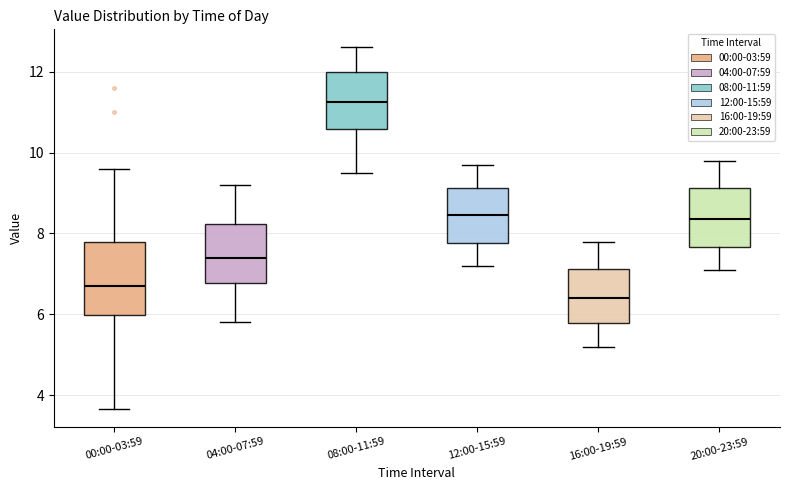

Reading left to right, transcribe this box plot: for each box, give where its median line is, the range the box spans, and where its two whiskers end, as read against the y-axis. The values are not printed on the chart, so give them approximately, as read against the axis.

00:00-03:59: median 6.8, box 6.0 to 7.8, whiskers 3.6 to 9.6
04:00-07:59: median 7.4, box 6.8 to 8.2, whiskers 5.8 to 9.2
08:00-11:59: median 11.2, box 10.6 to 12.0, whiskers 9.6 to 12.6
12:00-15:59: median 8.4, box 7.8 to 9.2, whiskers 7.2 to 9.8
16:00-19:59: median 6.4, box 5.8 to 7.2, whiskers 5.2 to 7.8
20:00-23:59: median 8.4, box 7.6 to 9.2, whiskers 7.2 to 9.8